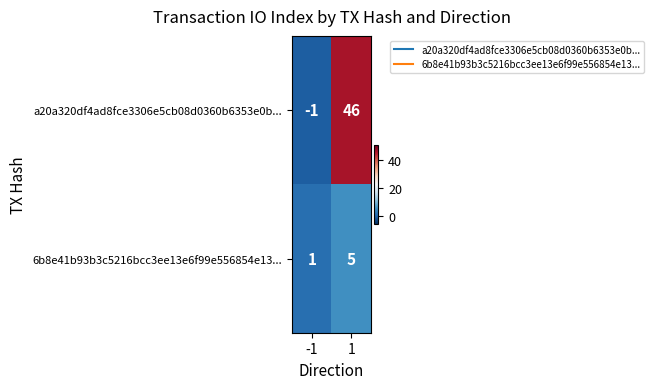

Count the number of data series in this chart.

2